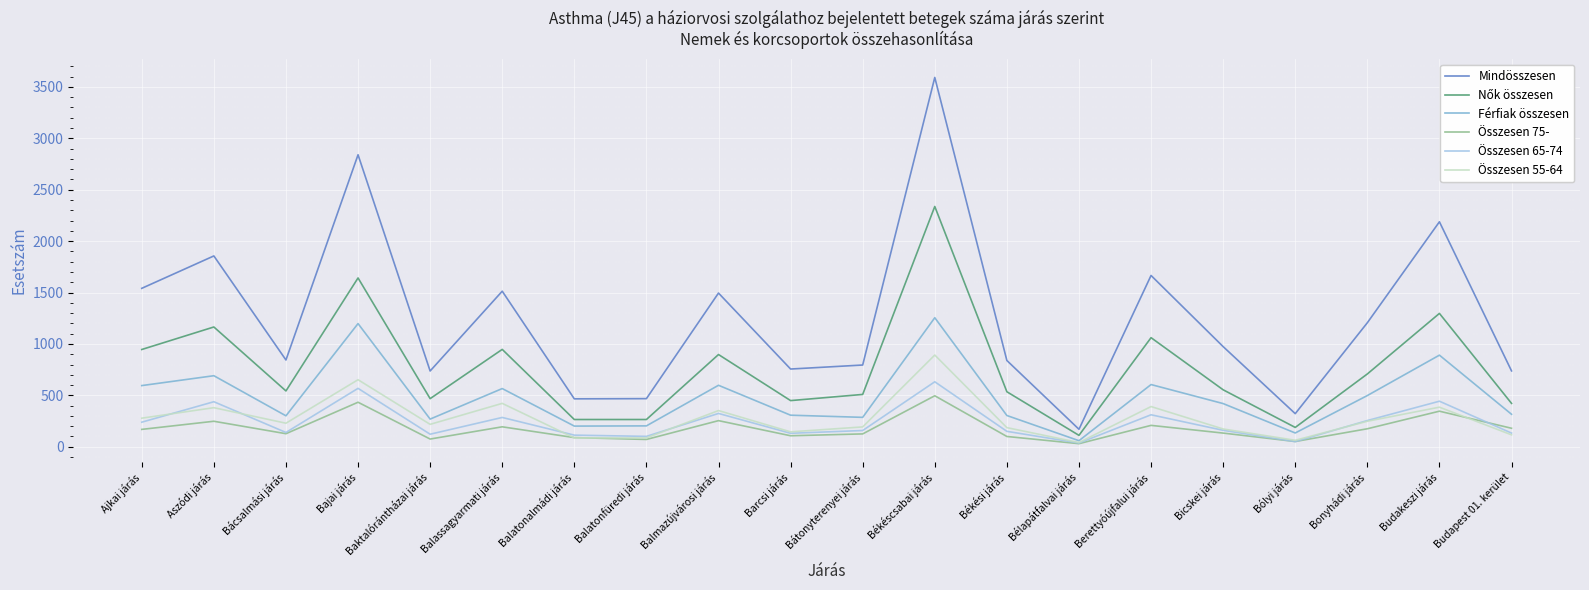

Does the chart have visible grid lines?

Yes